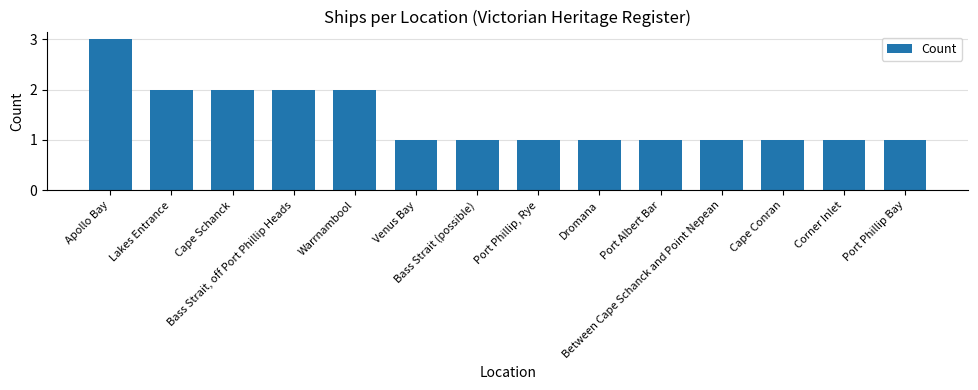

What position from the left is Cape Conran?

12